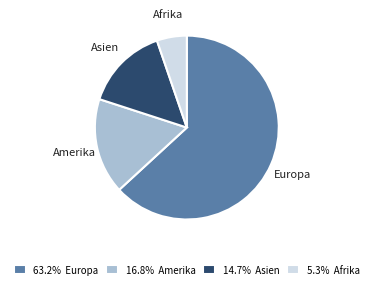

Which slice is the smallest?

Afrika